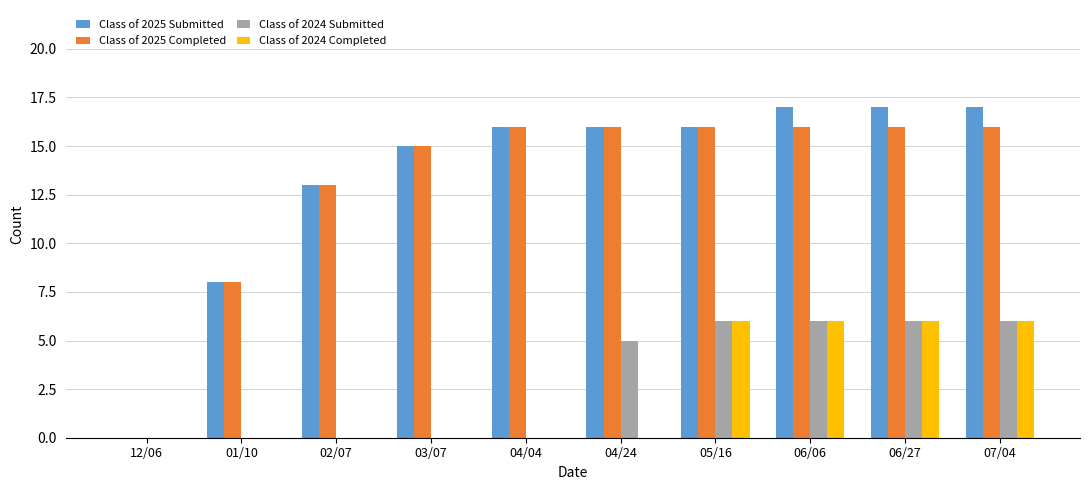

Reading right to left, transcribe all the data shown in this chart.

Class of 2025 Submitted: 07/04=17	06/27=17	06/06=17	05/16=16	04/24=16	04/04=16	03/07=15	02/07=13	01/10=8	12/06=0
Class of 2025 Completed: 07/04=16	06/27=16	06/06=16	05/16=16	04/24=16	04/04=16	03/07=15	02/07=13	01/10=8	12/06=0
Class of 2024 Submitted: 07/04=6	06/27=6	06/06=6	05/16=6	04/24=5	04/04=0	03/07=0	02/07=0	01/10=0	12/06=0
Class of 2024 Completed: 07/04=6	06/27=6	06/06=6	05/16=6	04/24=0	04/04=0	03/07=0	02/07=0	01/10=0	12/06=0